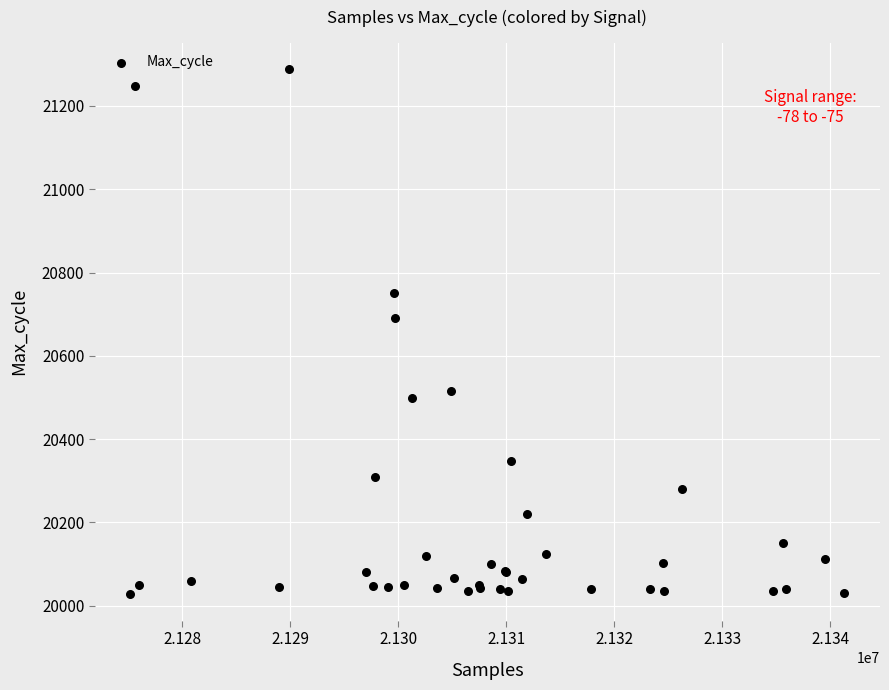

What Y value in the scatter plot is closest to 20658?

20690